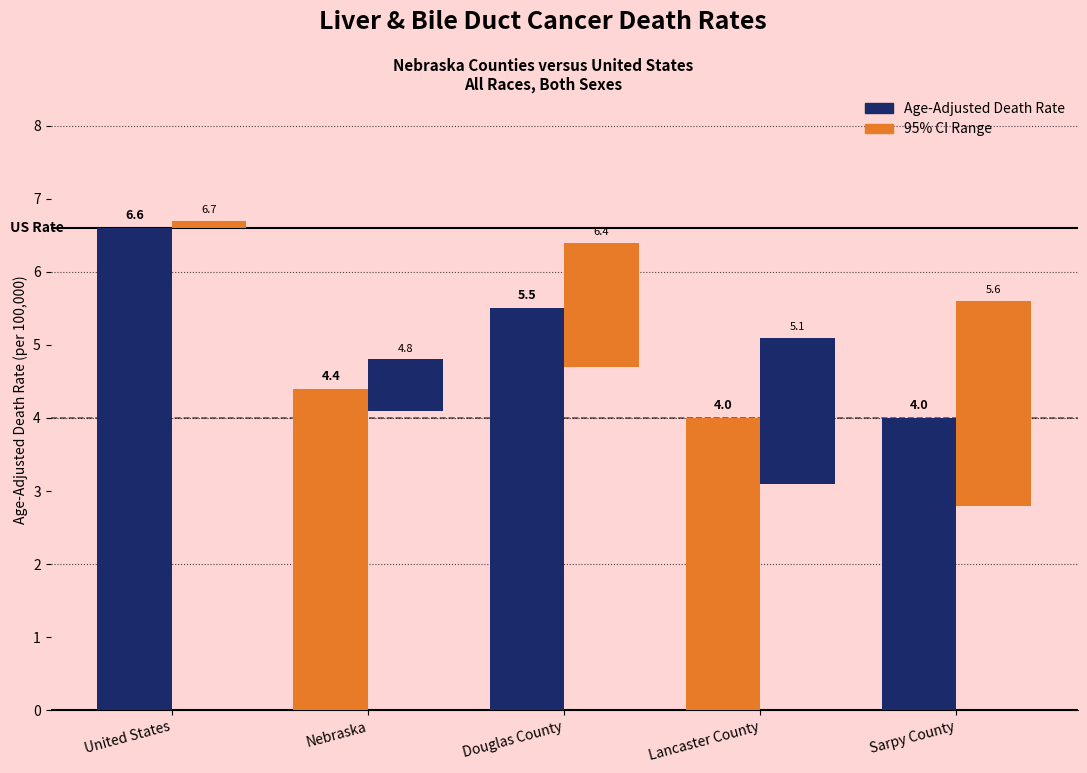

Reading left to right, transcribe all the data shown in this chart.

Age-Adjusted Death Rate: 6.6	4.4	5.5	4.0	4.0
95% CI Range: 0.1	0.7	1.7	2.0	2.8